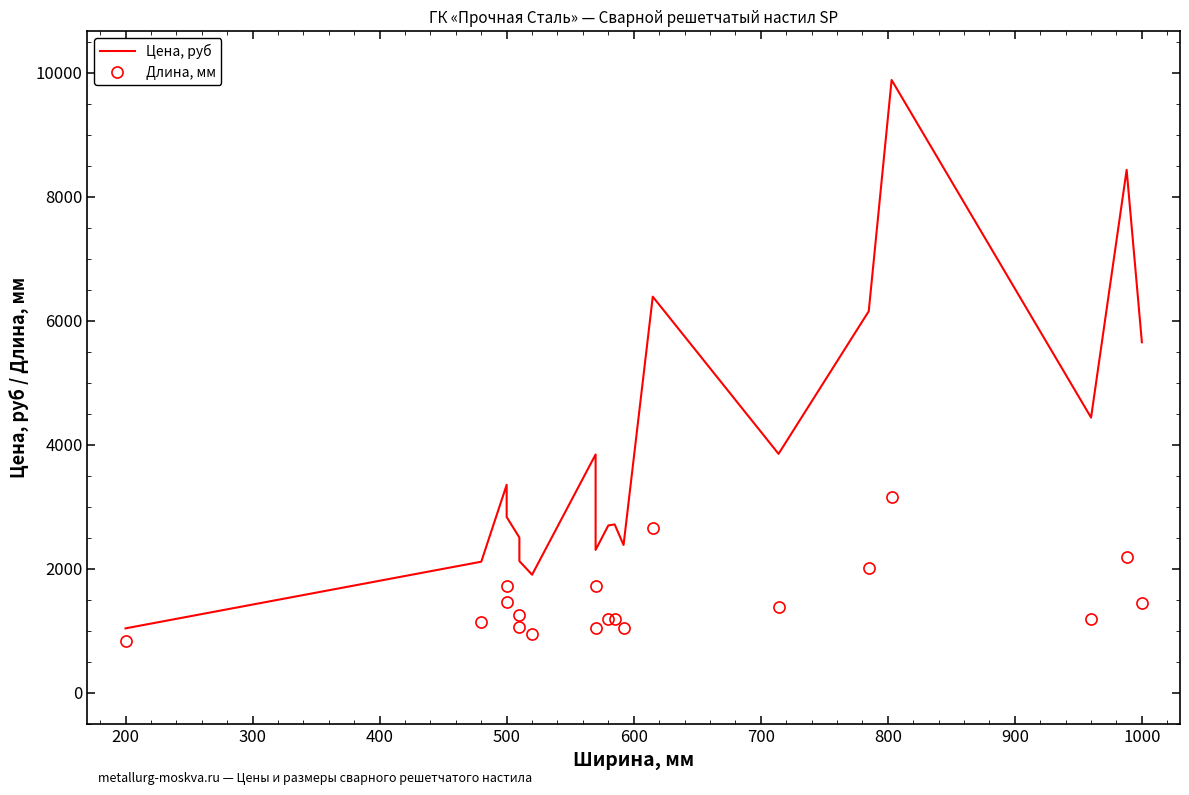

Count the number of categories in the chart.

19